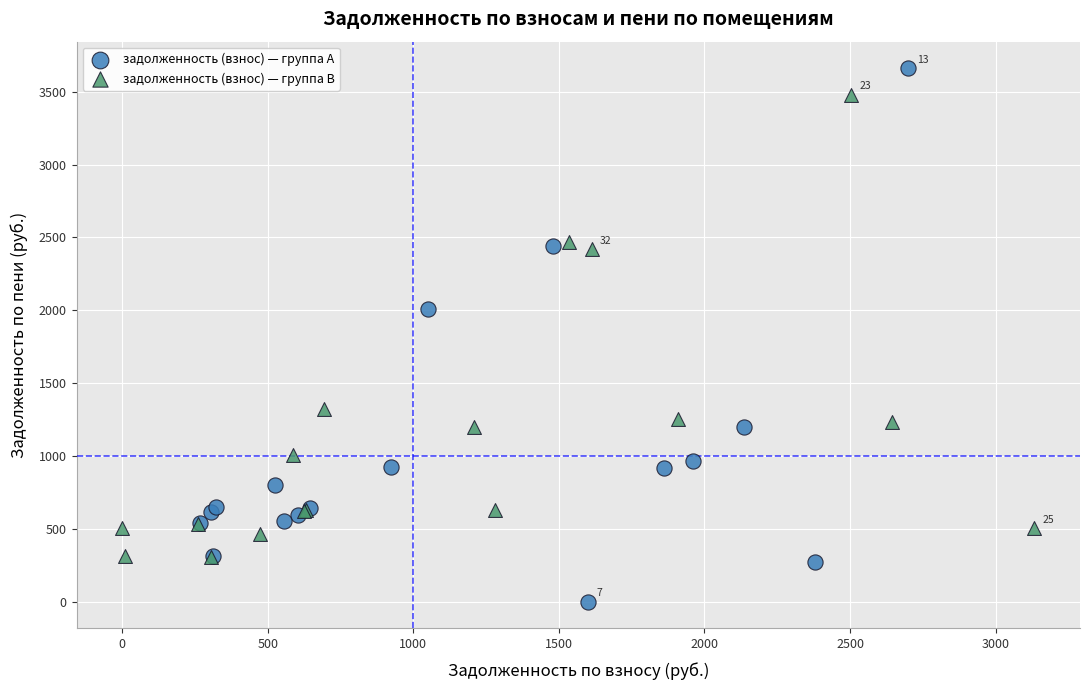

Which series has the widest spread of Y values?

задолженность (взнос) — группа A